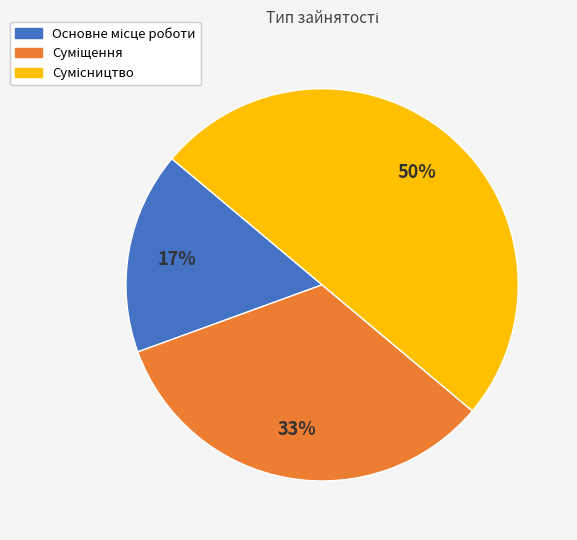

To the nearest percent, what is the average slice percentage?

33%